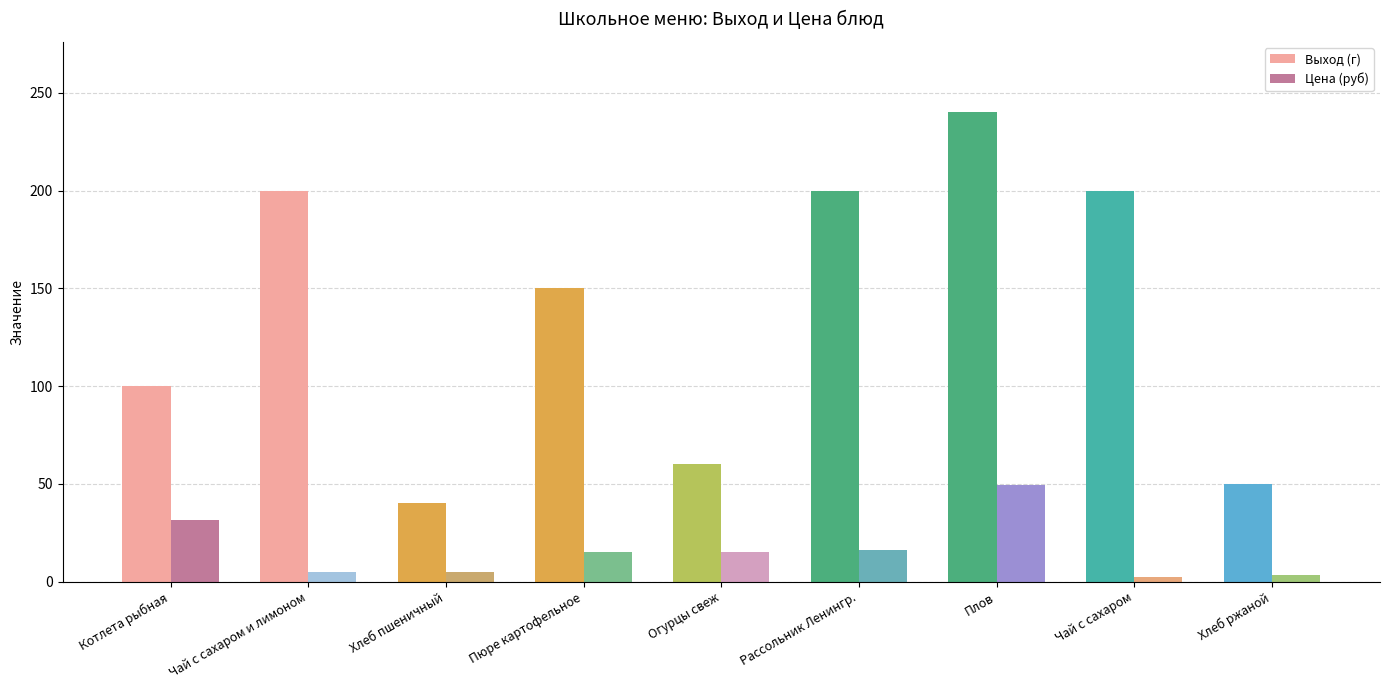

What is the difference between the second highest and second lowest values in the Выход (г) series?

150.0